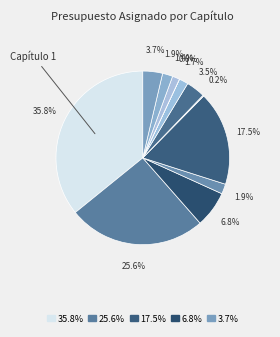

Which slice is the largest?

1